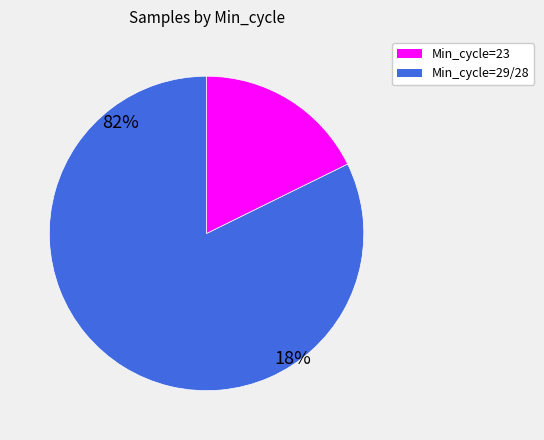

Is there a majority slice in this chart?

Yes